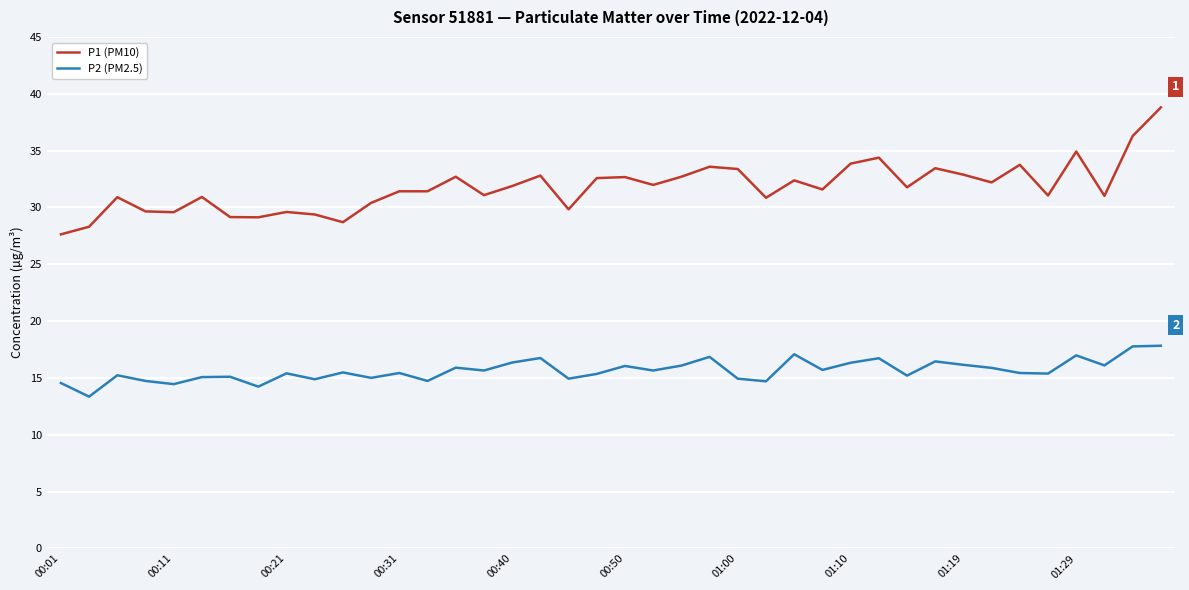

Which series has the largest range (max minus min)?

P1 (PM10)